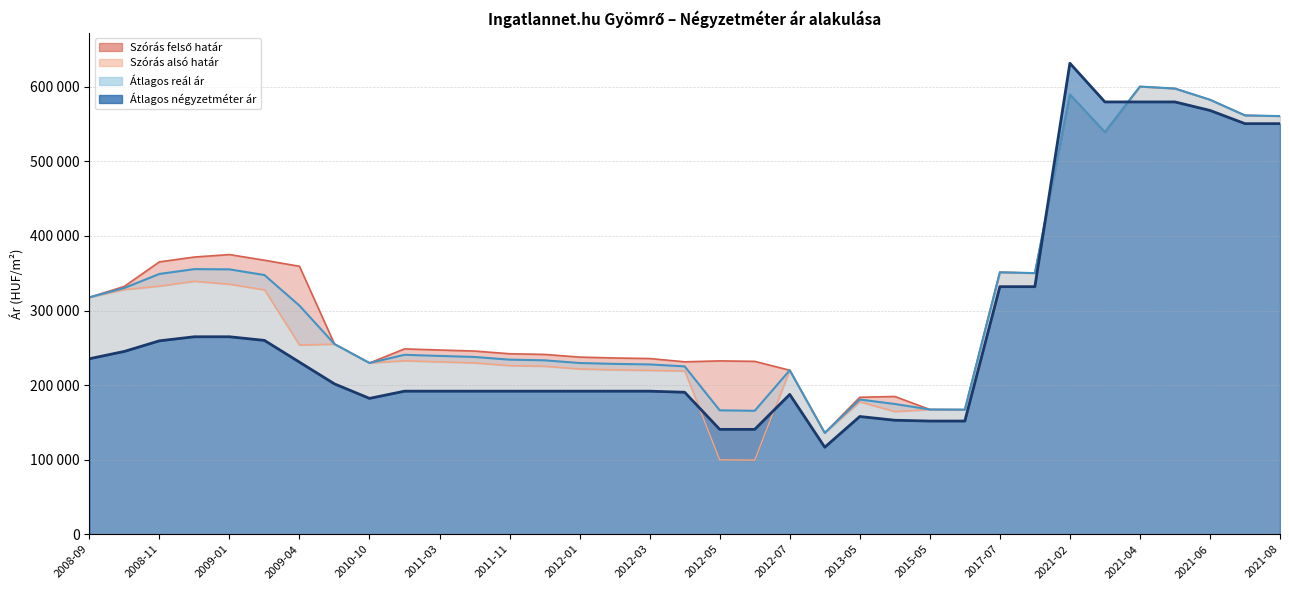

Does the chart have visible grid lines?

Yes